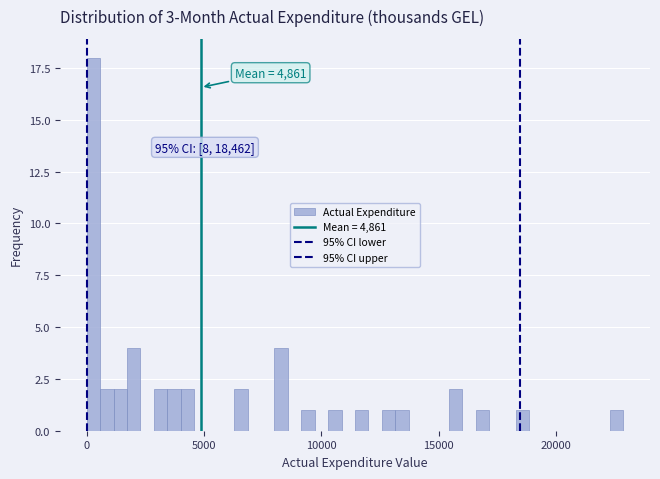

Around what value on the x-axis is the tallest bar? Give the approximate position of its centre, as read against the axis.

500